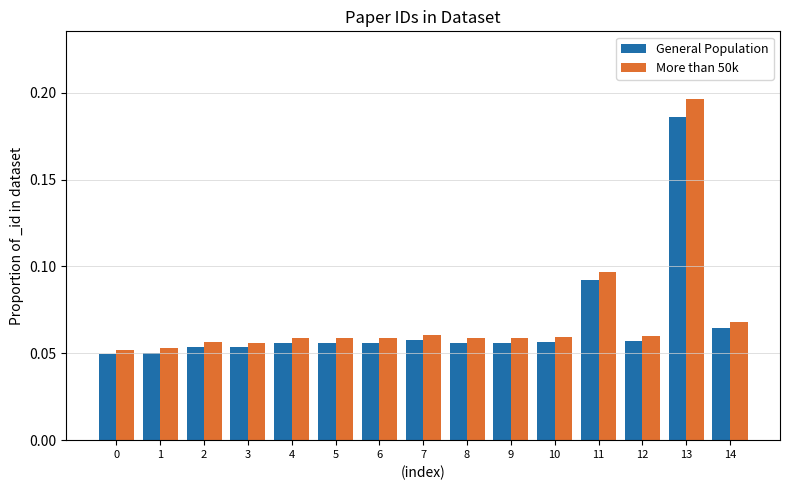

True or false: General Population has a value of 0.0 at 6.

False